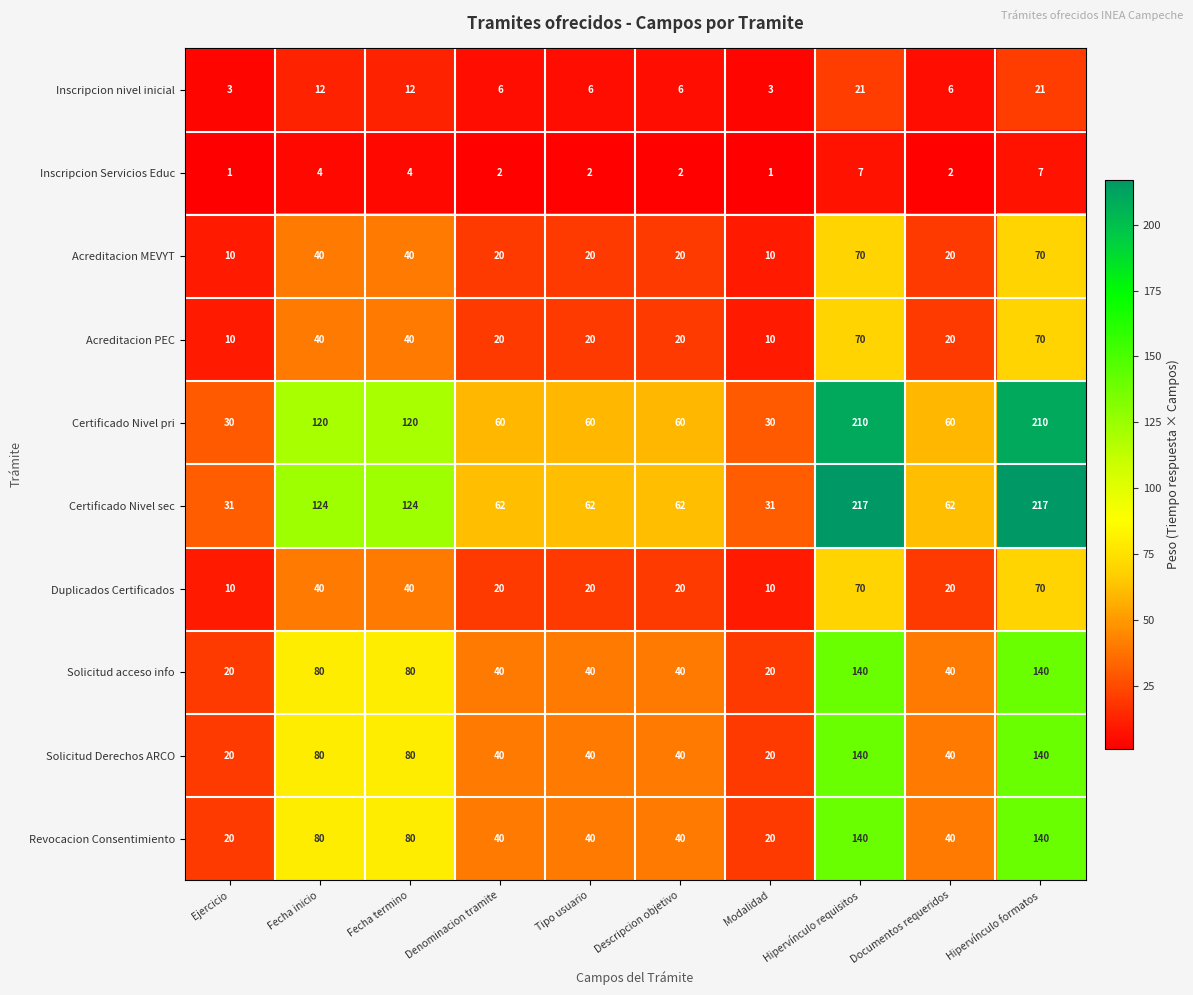

What is the difference between the Solicitud acceso info values at Denominacion tramite and Fecha inicio?

40